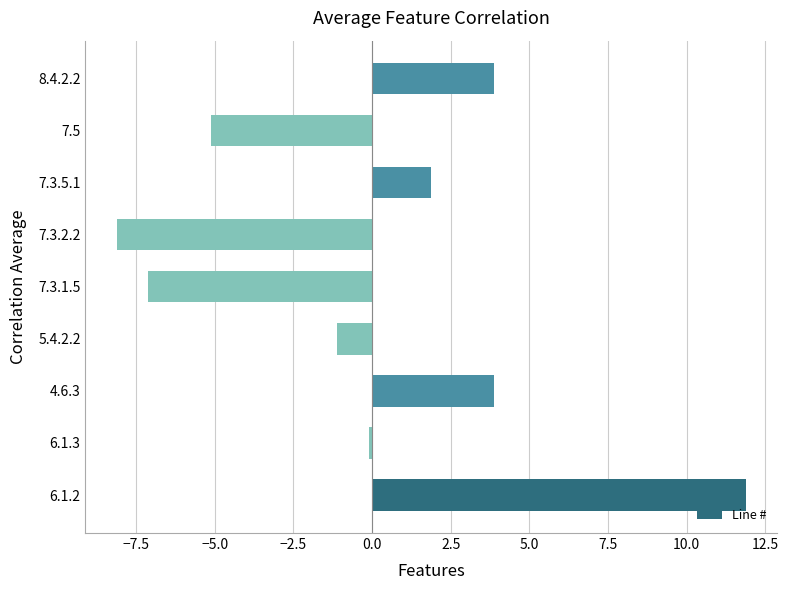

Count the number of values greater than 0.

4